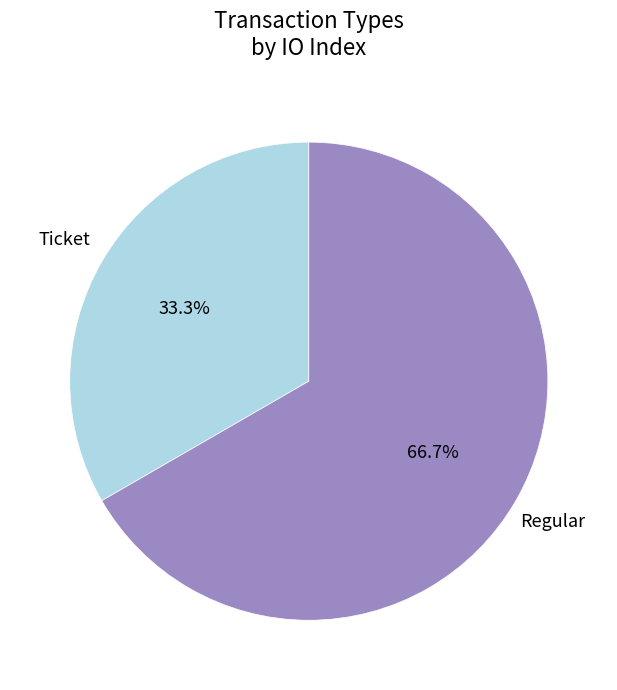

Is there any slice that represents more than half of the pie?

Yes